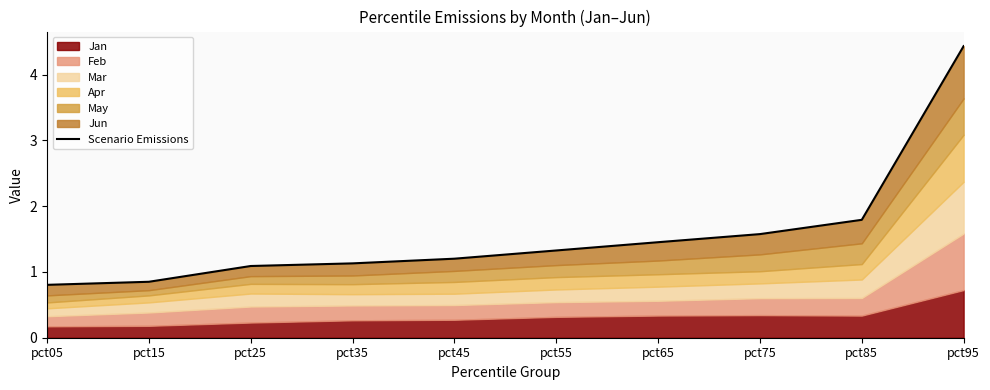

List the labels in order of value, smallest first.

pct05, pct15, pct25, pct35, pct45, pct55, pct65, pct75, pct85, pct95